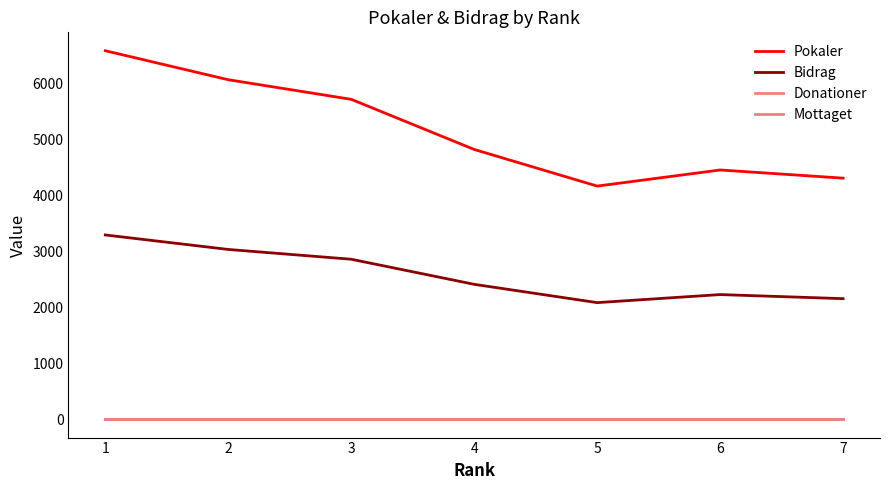

What is the value of the Pokaler point at the 3rd from the left?

5714